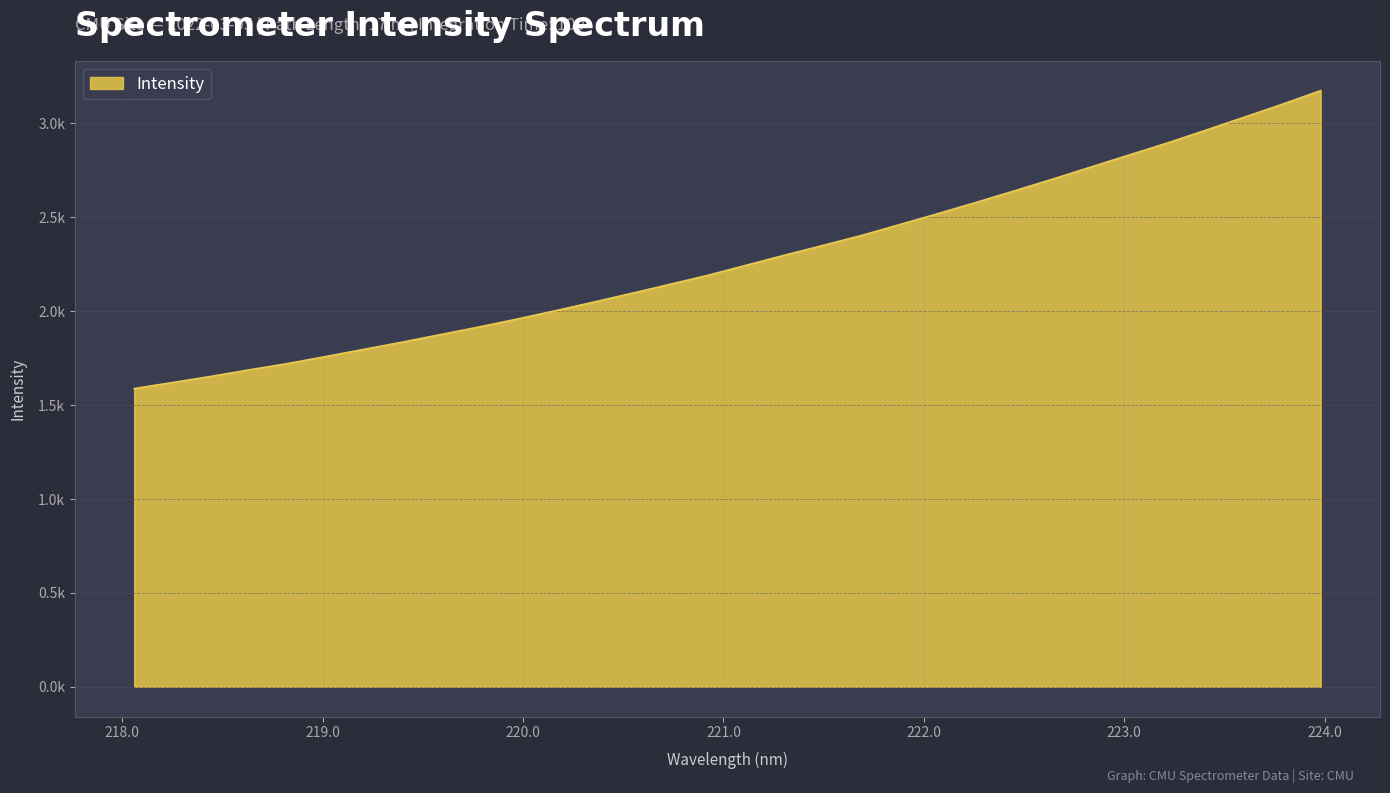

List the labels in order of value, largest first.

223.9802, 223.7895, 223.5987, 223.408, 223.2172, 223.0264, 222.8355, 222.6447, 222.4538, 222.263, 222.0721, 221.8812, 221.6902, 221.4993, 221.3083, 221.1174, 220.9264, 220.7354, 220.5444, 220.3533, 220.1623, 219.9712, 219.7801, 219.589, 219.3979, 219.2067, 219.0156, 218.8244, 218.6332, 218.442, 218.2508, 218.0596